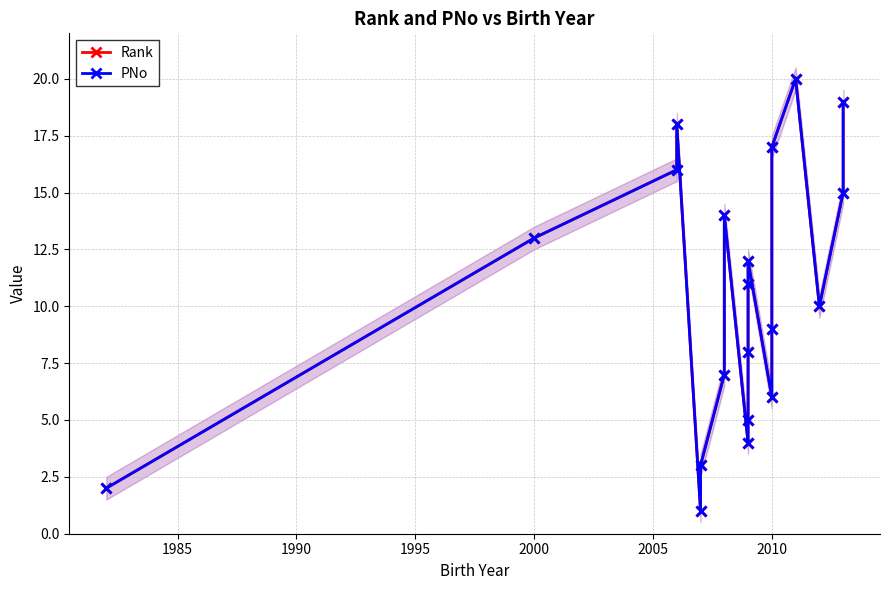

How many categories are shown in the chart?

20